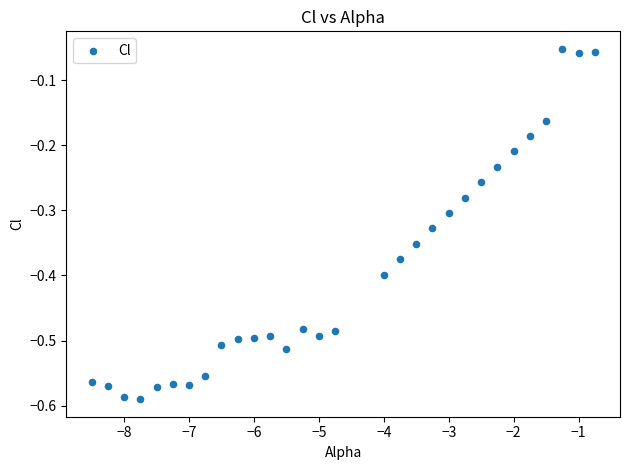

What is the range of X values (max minus min)?

7.8